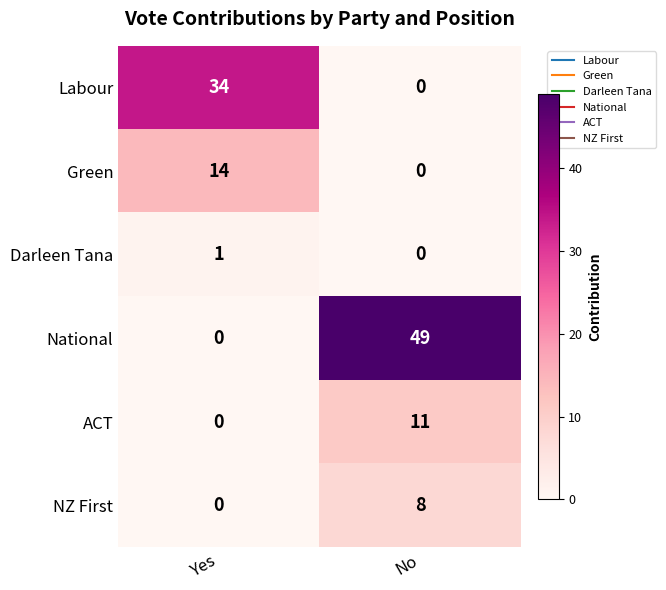

What is the difference between the maximum and minimum values in the National series?

49